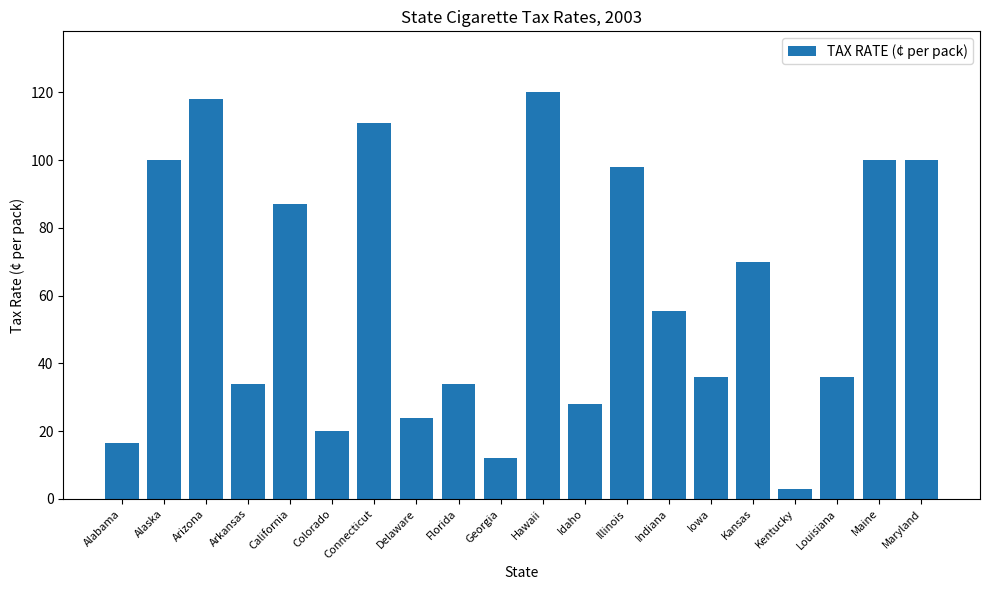

How many bars are there in total?

20